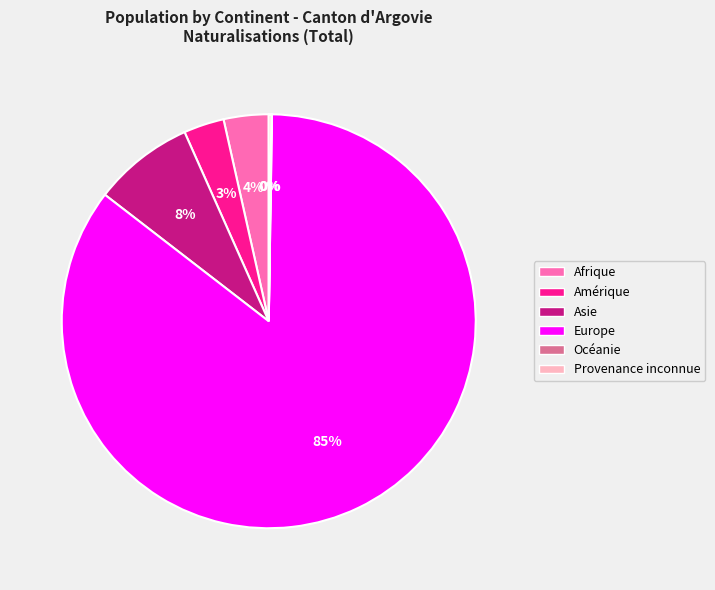

To the nearest percent, what is the difference between the largest and smallest slice percentages?

85%